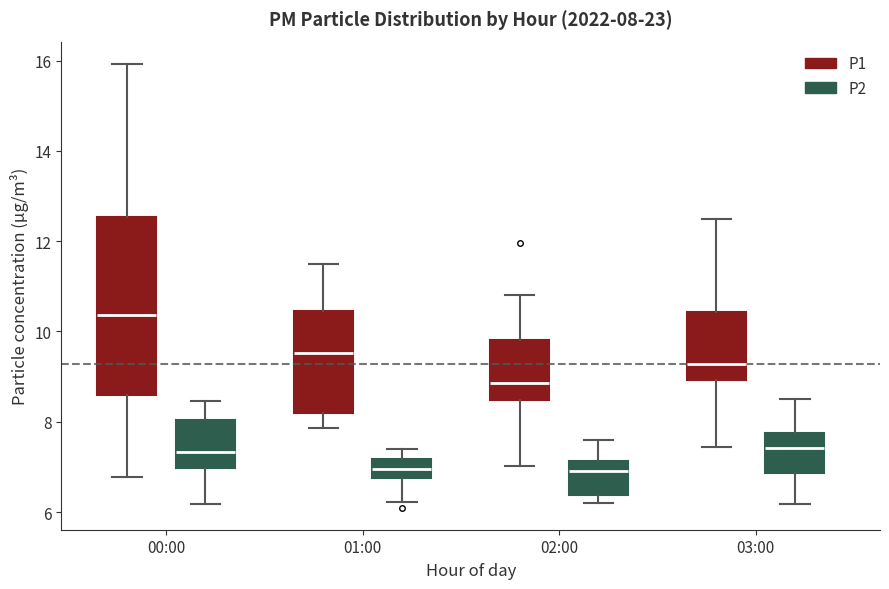

Which box is the tallest, from its lower edge to its upper edge?

00:00 (P1)